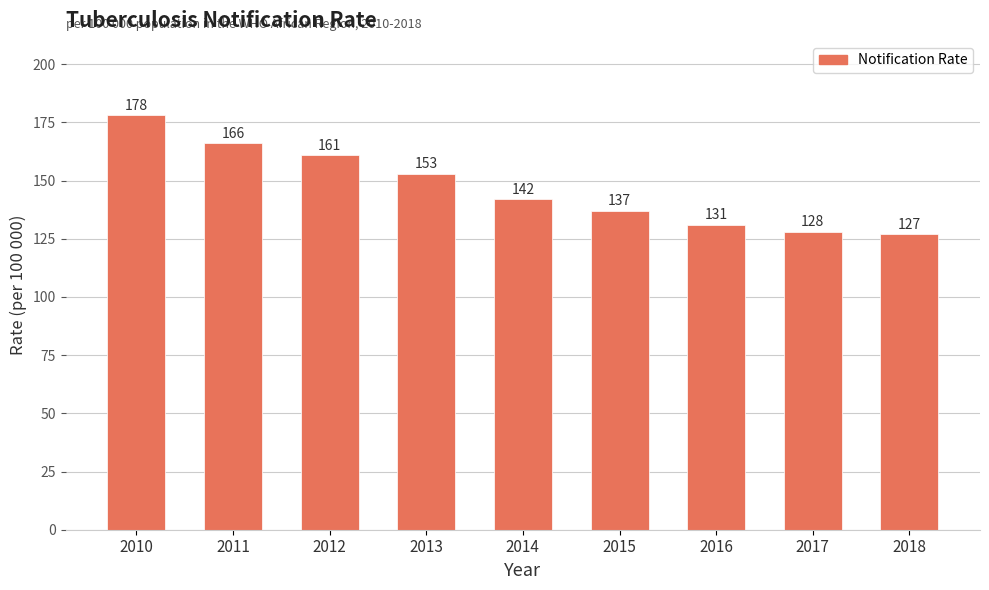

What is the maximum value shown in the chart?

178